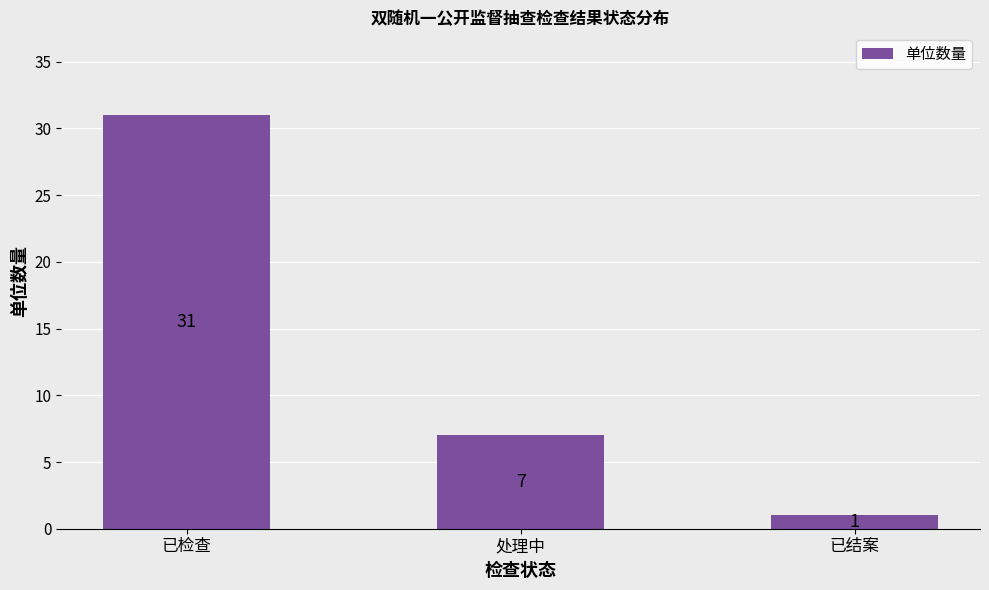

Count the number of categories in the chart.

3